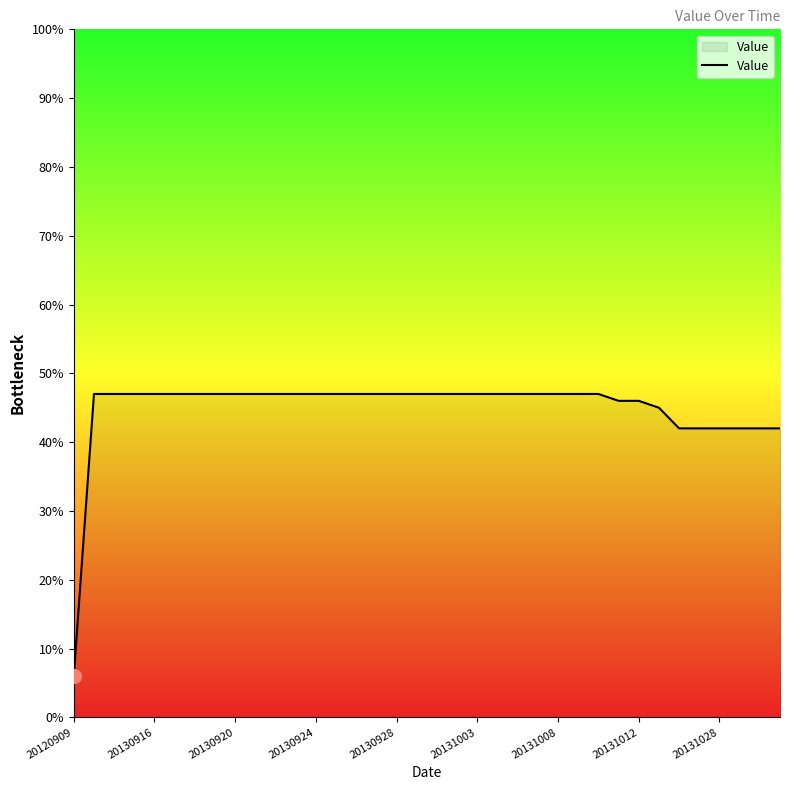

What is the minimum value shown in the chart?

6